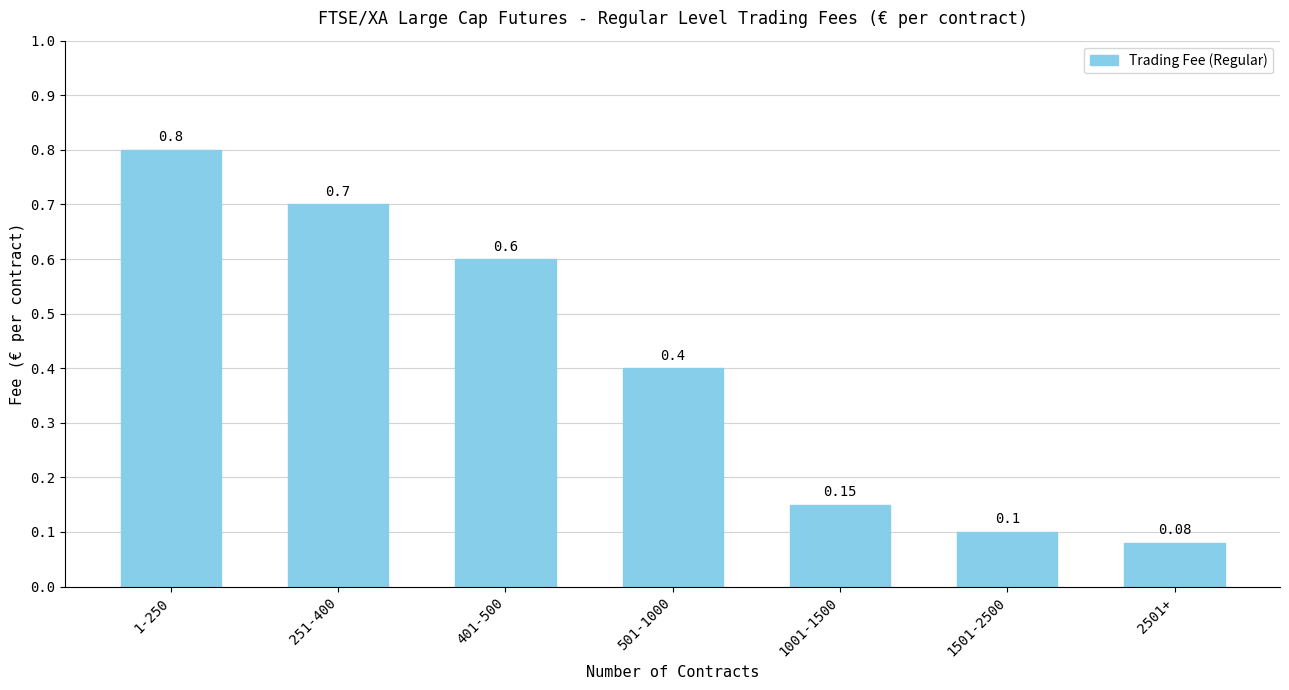

Rank the categories by value from lowest to highest.

2501+, 1501-2500, 1001-1500, 501-1000, 401-500, 251-400, 1-250